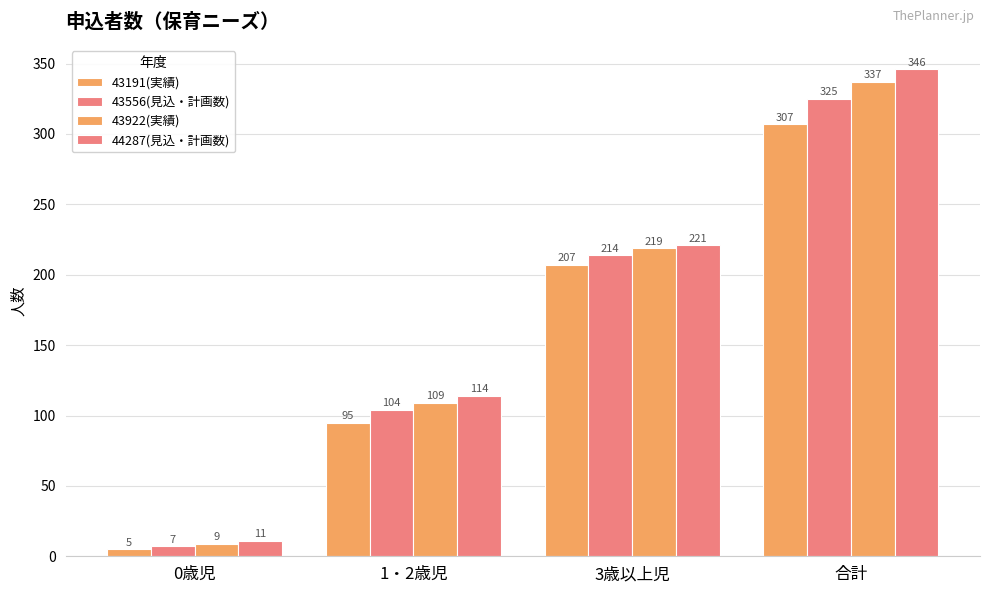

How many groups of bars are there?

4